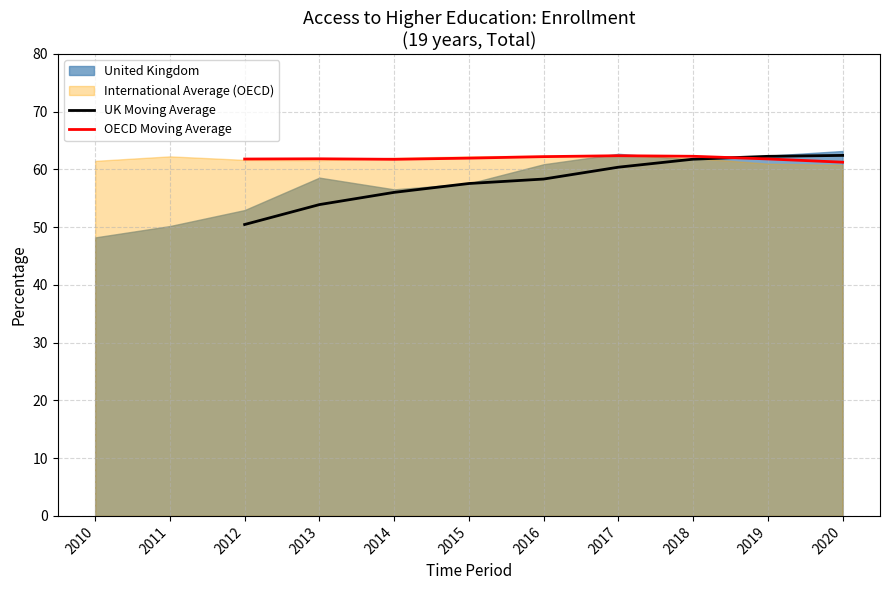

Does the chart have visible grid lines?

Yes